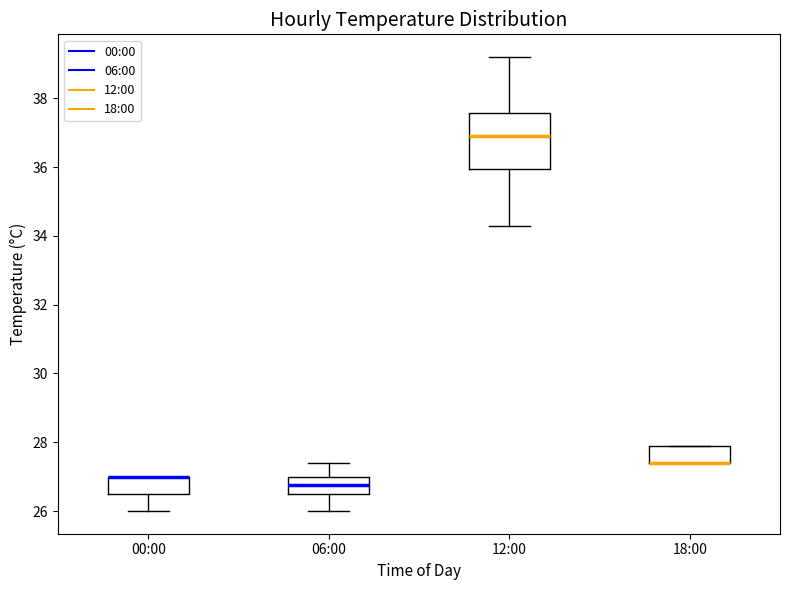

Which box is the tallest, from its lower edge to its upper edge?

12:00